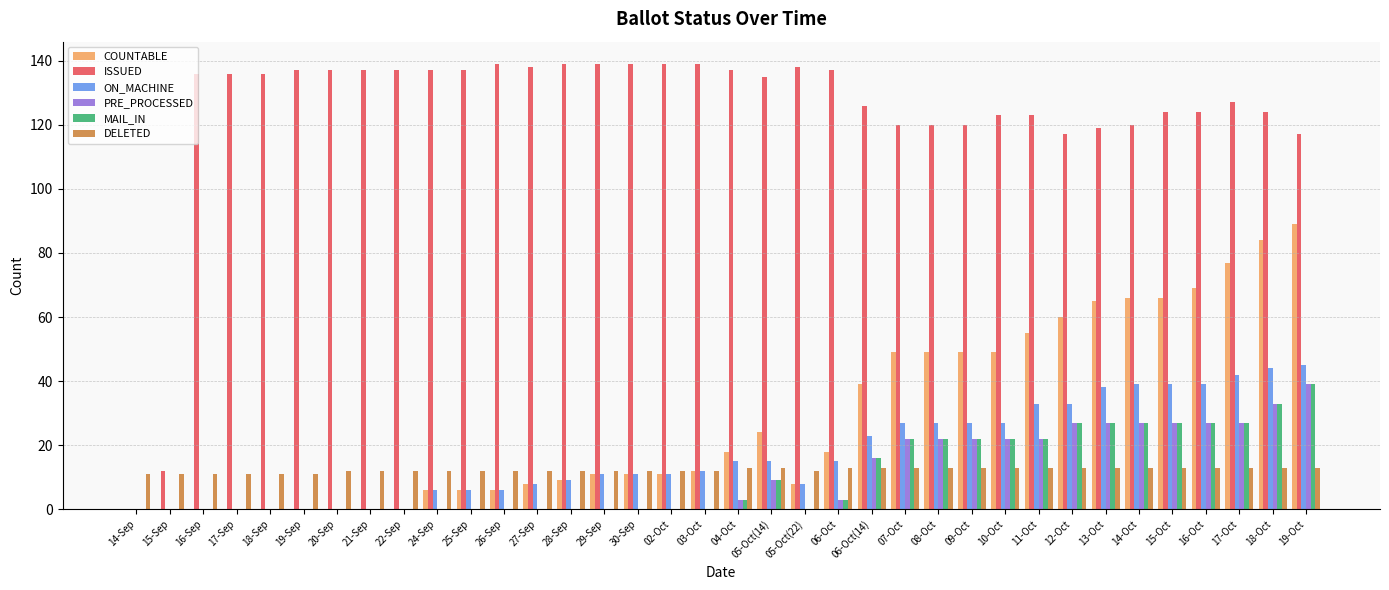

Reading right to left, transcribe all the data shown in this chart.

COUNTABLE: 89	84	77	69	66	66	65	60	55	49	49	49	49	39	18	8	24	18	12	11	11	11	9	8	6	6	6	0	0	0	0	0	0	0	0	0
ISSUED: 117	124	127	124	124	120	119	117	123	123	120	120	120	126	137	138	135	137	139	139	139	139	139	138	139	137	137	137	137	137	137	136	136	136	12	0
ON_MACHINE: 45	44	42	39	39	39	38	33	33	27	27	27	27	23	15	8	15	15	12	11	11	11	9	8	6	6	6	0	0	0	0	0	0	0	0	0
PRE_PROCESSED: 39	33	27	27	27	27	27	27	22	22	22	22	22	16	3	0	9	3	0	0	0	0	0	0	0	0	0	0	0	0	0	0	0	0	0	0
MAIL_IN: 39	33	27	27	27	27	27	27	22	22	22	22	22	16	3	0	9	3	0	0	0	0	0	0	0	0	0	0	0	0	0	0	0	0	0	0
DELETED: 13	13	13	13	13	13	13	13	13	13	13	13	13	13	13	12	13	13	12	12	12	12	12	12	12	12	12	12	12	12	11	11	11	11	11	11